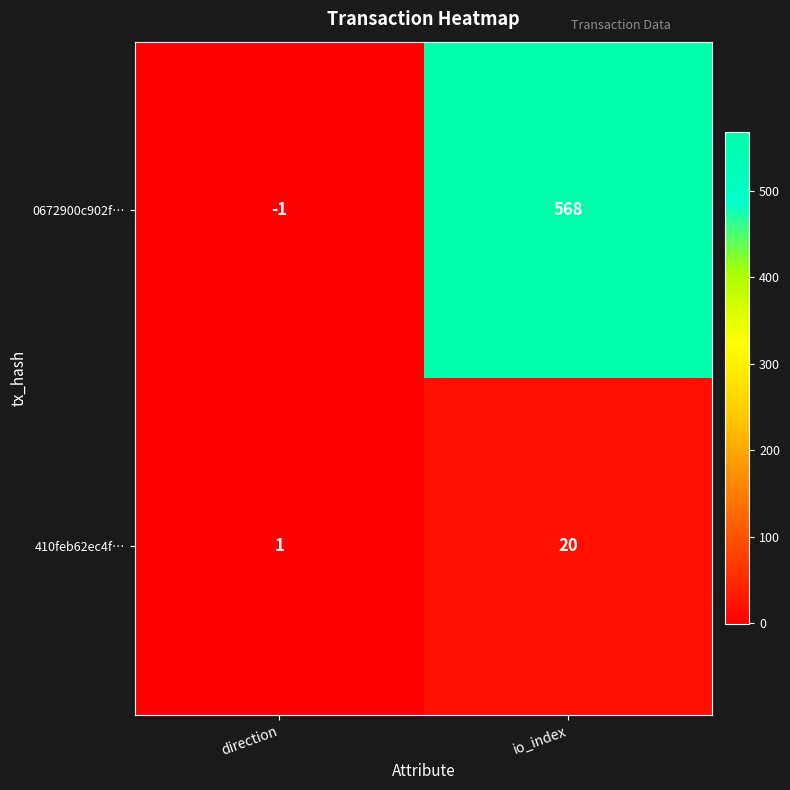

Which series changed the most between direction and io_index?

0672900c902f…